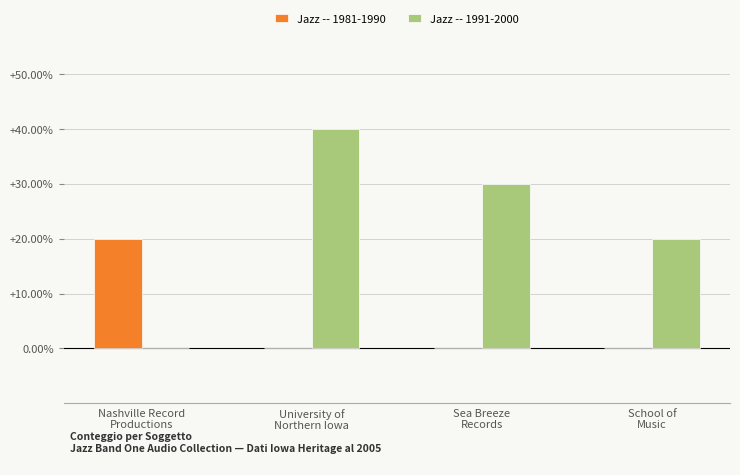

Reading left to right, extract all data points from this chart.

Jazz -- 1981-1990: 20	0	0	0
Jazz -- 1991-2000: 0	40	30	20